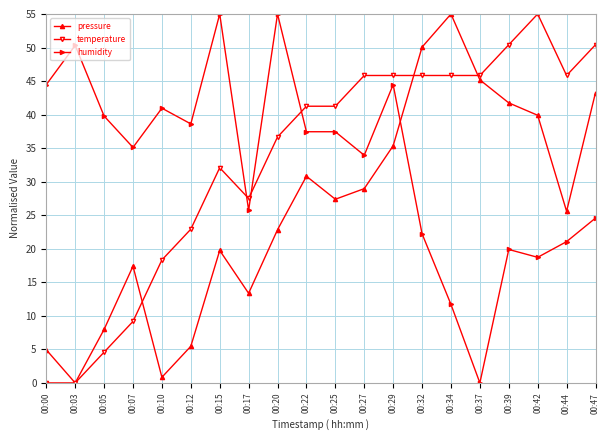

Reading left to right, what are all the values shown in this chart?

pressure: 00:00=4.9	00:03=0.0	00:05=8.0	00:07=17.4	00:10=0.8	00:12=5.5	00:15=19.8	00:17=13.4	00:20=22.8	00:22=30.8	00:25=27.4	00:27=29.0	00:29=35.4	00:32=50.1	00:34=55.0	00:37=45.2	00:39=41.7	00:42=39.9	00:44=25.6	00:47=43.3
temperature: 00:00=0.0	00:03=0.0	00:05=4.6	00:07=9.2	00:10=18.3	00:12=22.9	00:15=32.1	00:17=27.5	00:20=36.7	00:22=41.3	00:25=41.3	00:27=45.8	00:29=45.8	00:32=45.8	00:34=45.8	00:37=45.8	00:39=50.4	00:42=55.0	00:44=45.8	00:47=50.4
humidity: 00:00=44.5	00:03=50.3	00:05=39.8	00:07=35.1	00:10=41.0	00:12=38.6	00:15=55.0	00:17=25.7	00:20=55.0	00:22=37.4	00:25=37.4	00:27=33.9	00:29=44.5	00:32=22.2	00:34=11.7	00:37=0.0	00:39=19.9	00:42=18.7	00:44=21.1	00:47=24.6